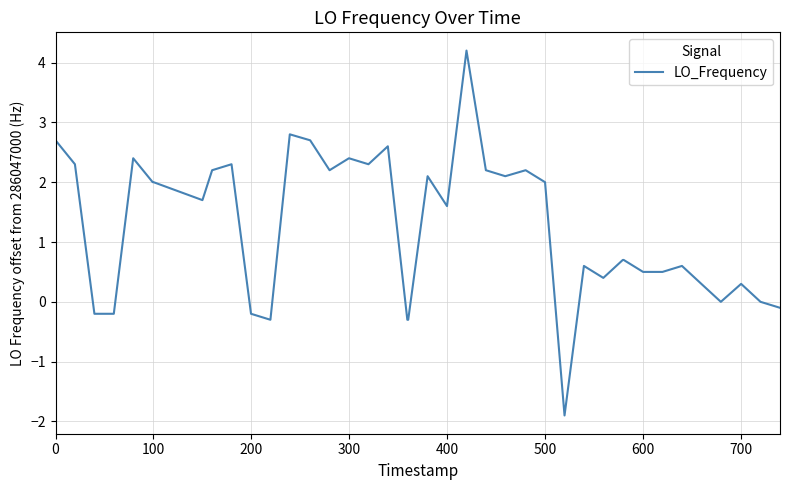

What is the minimum value shown in the chart?

-1.9